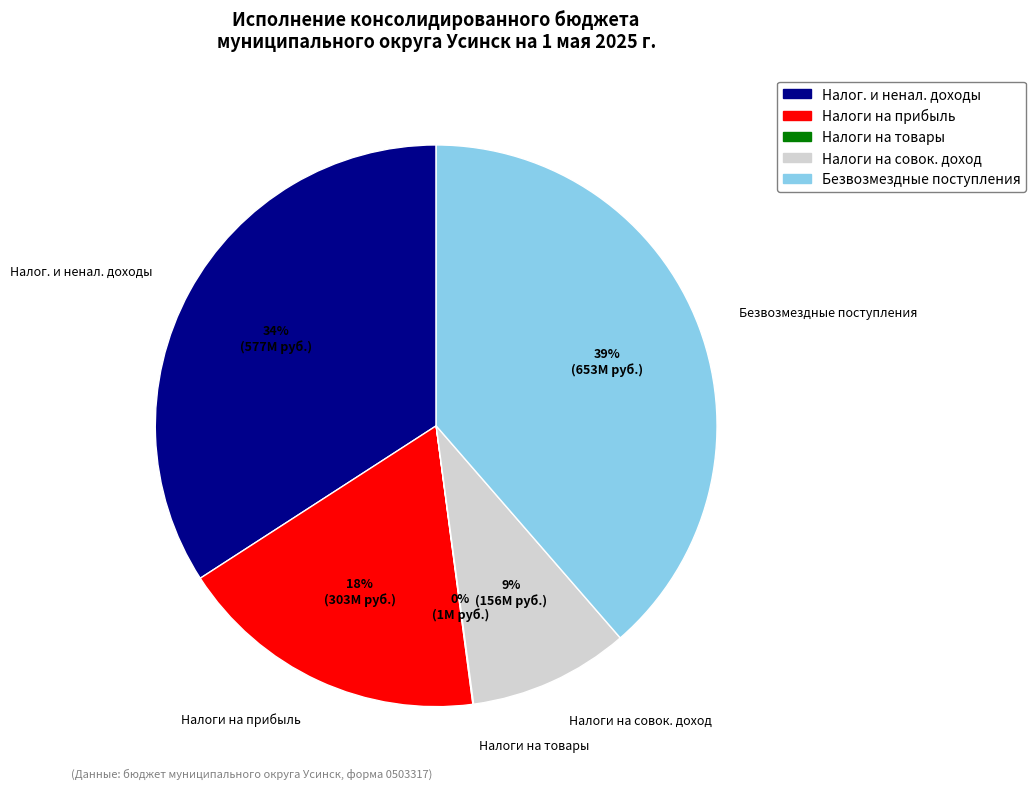

Is there any slice that represents more than half of the pie?

No